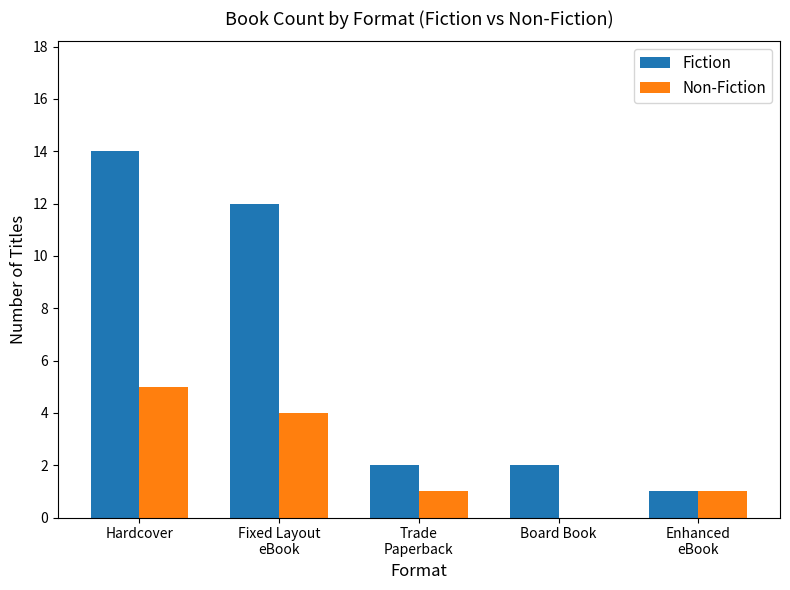

What is the sum of the Fiction values at Fixed Layout
eBook and Hardcover?

26